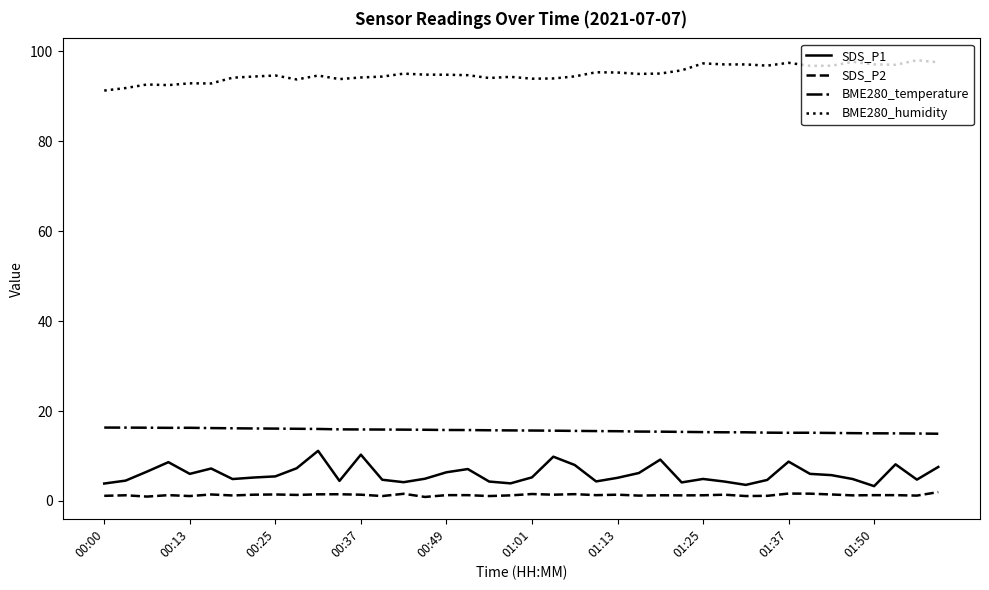

What is the maximum value for SDS_P1?

11.2